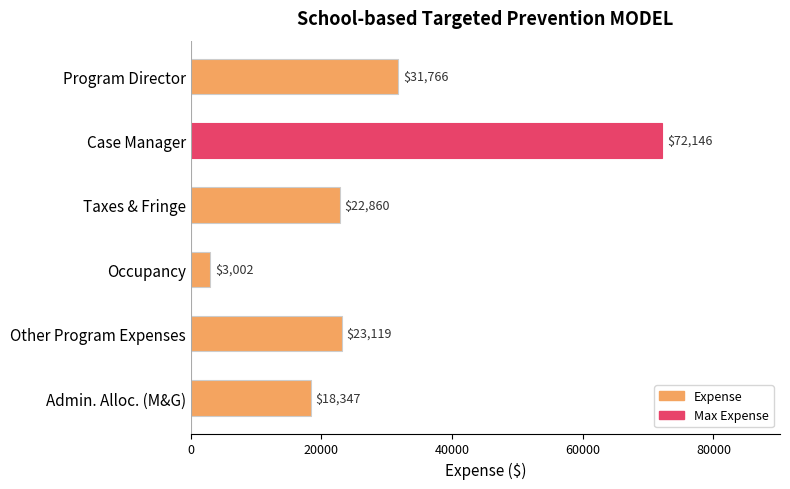

The value at Admin. Alloc. (M&G) is 7247.7. True or false?

False